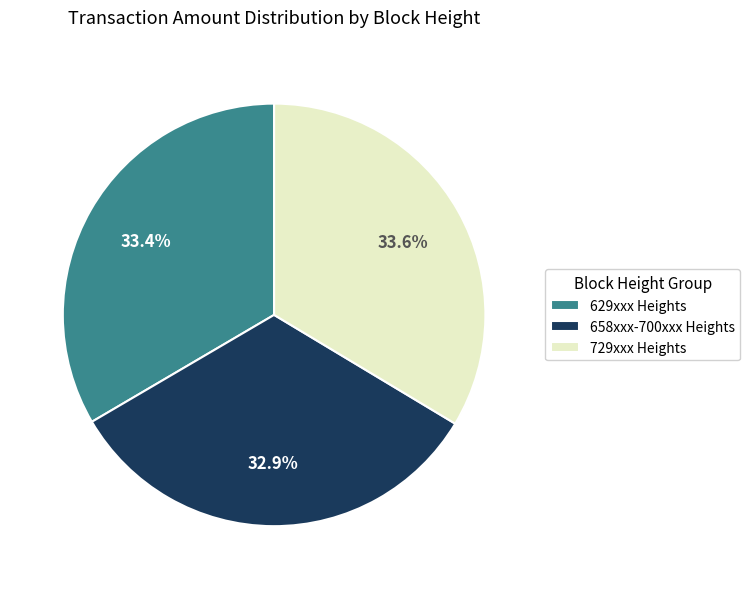

Do 729xxx Heights and 658xxx-700xxx Heights together represent more than half of the pie?

Yes